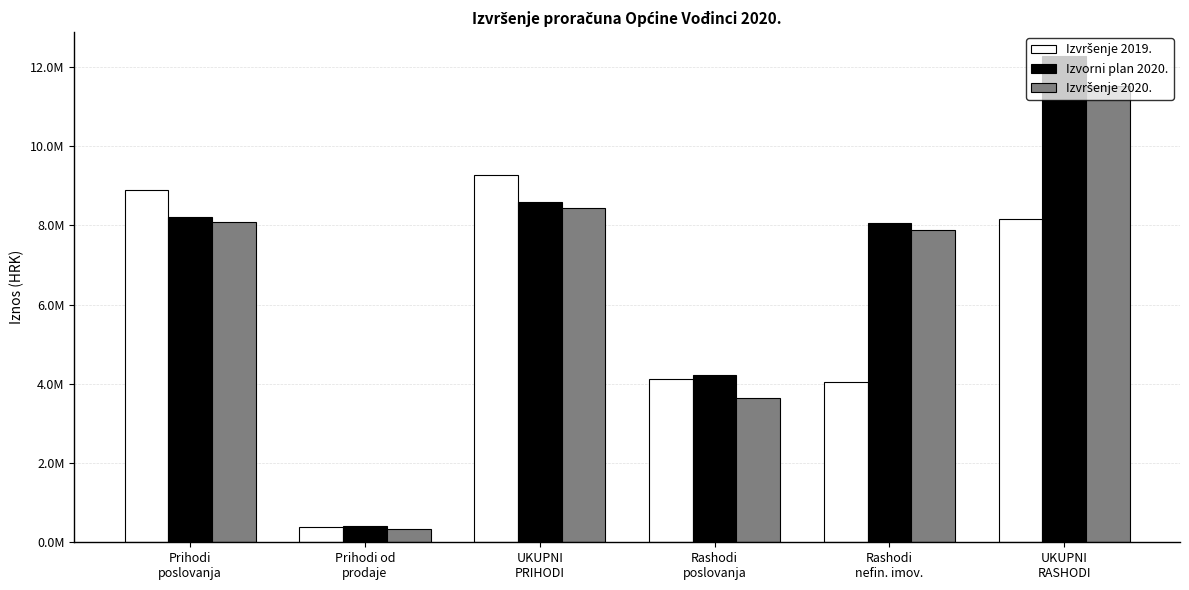

What position from the left is Prihodi
poslovanja?

1